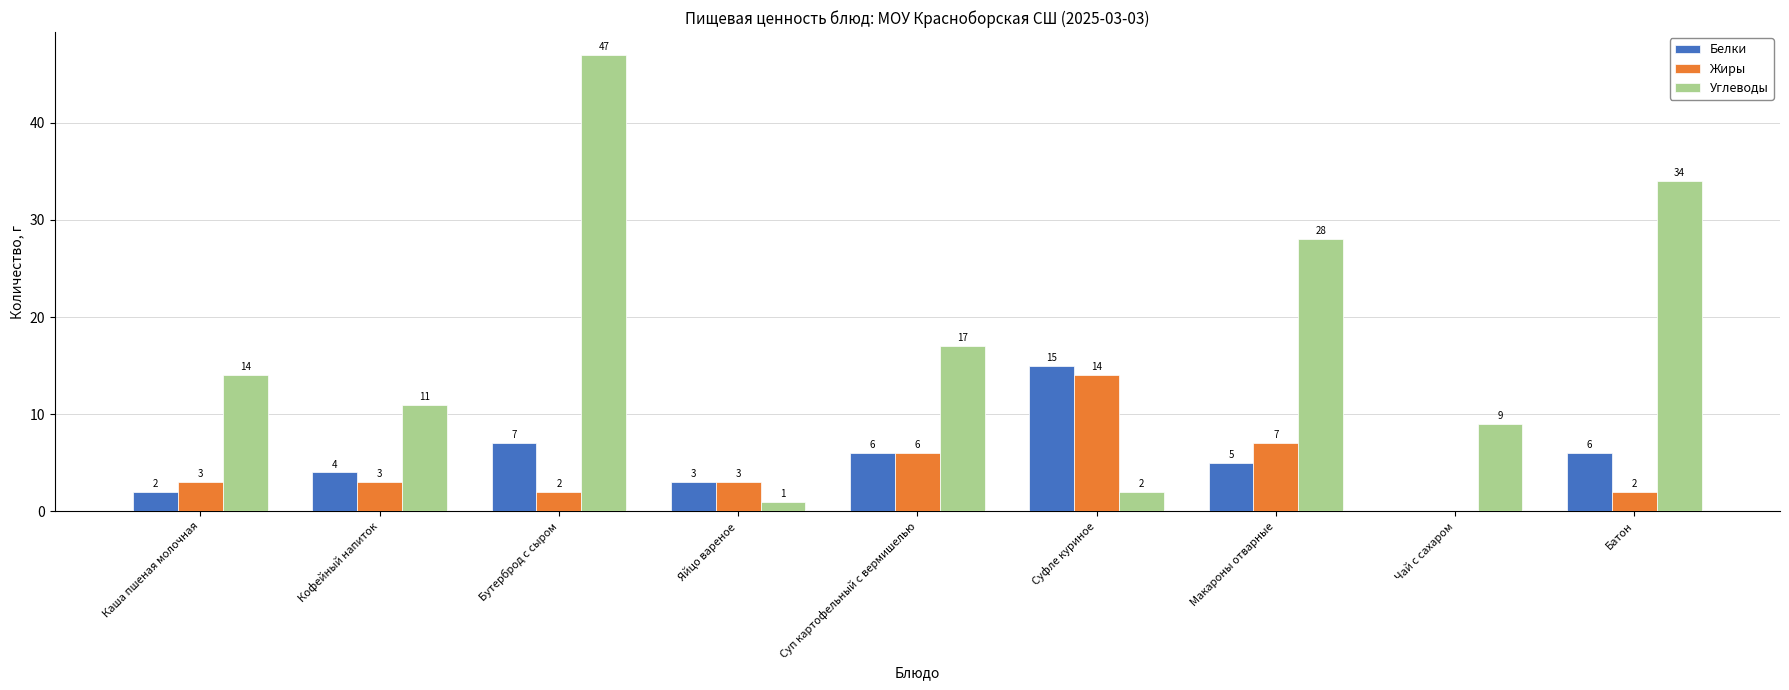

What is the sum of the Белки values at Бутерброд с сыром and Суфле куриное?

22